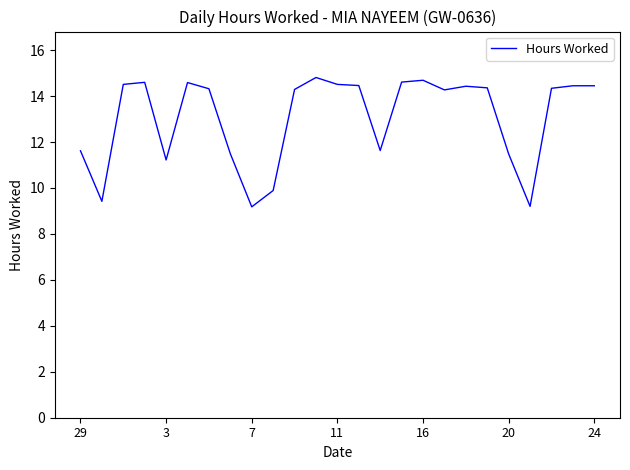

What is the smallest value displayed?

9.2